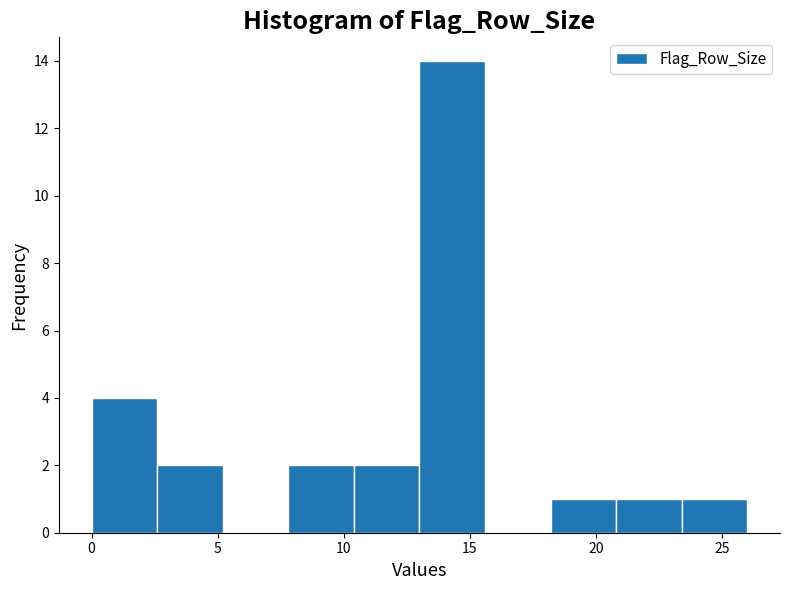

Reading left to right, list every bar in this chart as the range it spans on the x-axis followed by its height. Neither the bar edges nor the heights are printed on the chart, so give them approximately, as read against the axes.

0.0 to 2.6: 4
2.6 to 5.2: 2
5.2 to 7.8: 0
7.8 to 10.4: 2
10.4 to 13.0: 2
13.0 to 15.6: 14
15.6 to 18.2: 0
18.2 to 20.8: 1
20.8 to 23.4: 1
23.4 to 26.0: 1